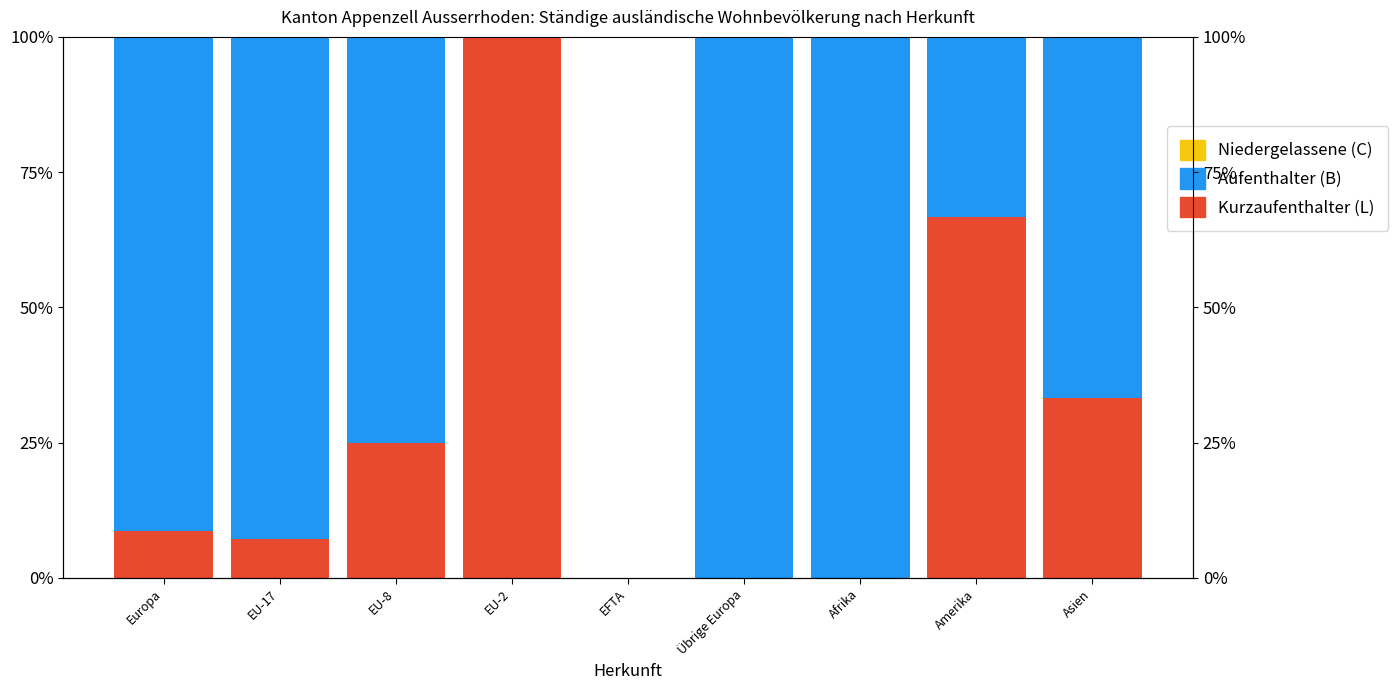

List the labels in order of Niedergelassene (C) value, smallest first.

Europa, EU-17, EU-8, EU-2, EFTA, Übrige Europa, Afrika, Amerika, Asien